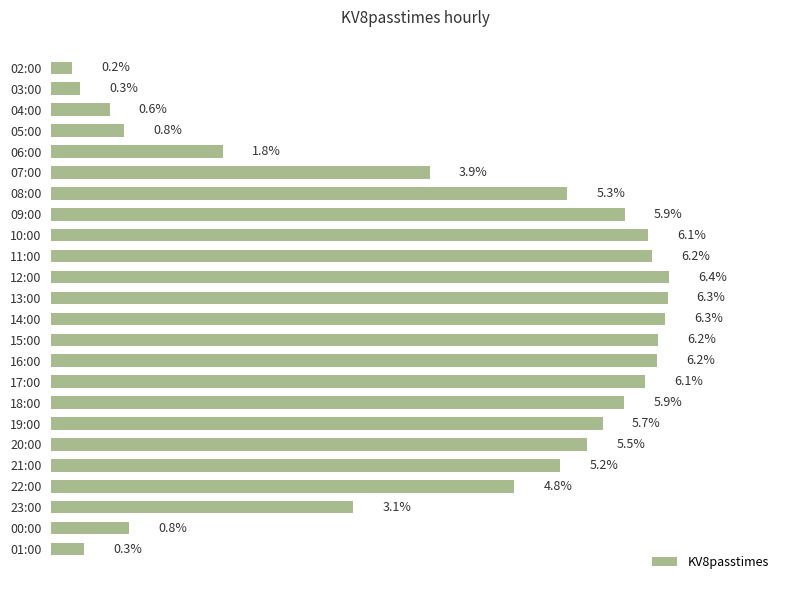

Where is the data nearest to the value 3?

23:00